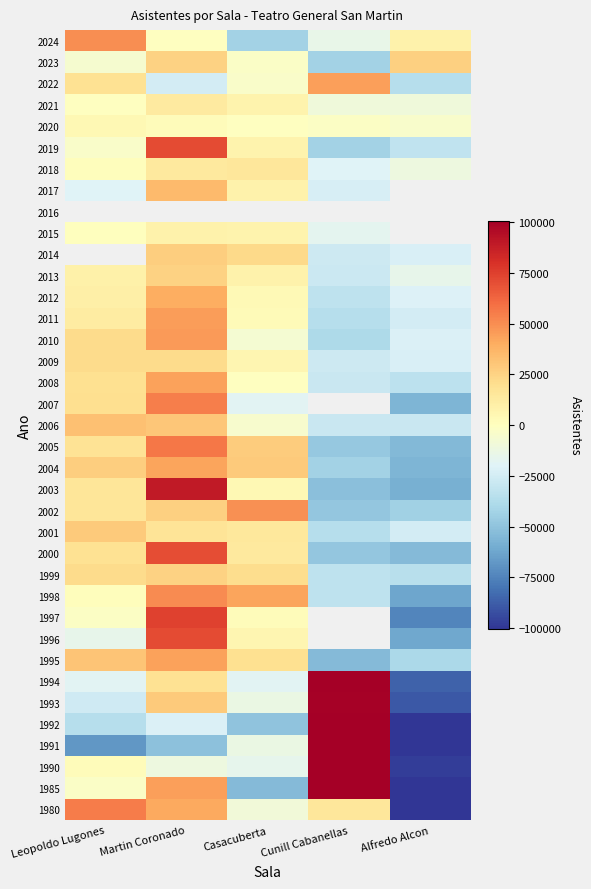

How many negative values does the 2012 series have?

2